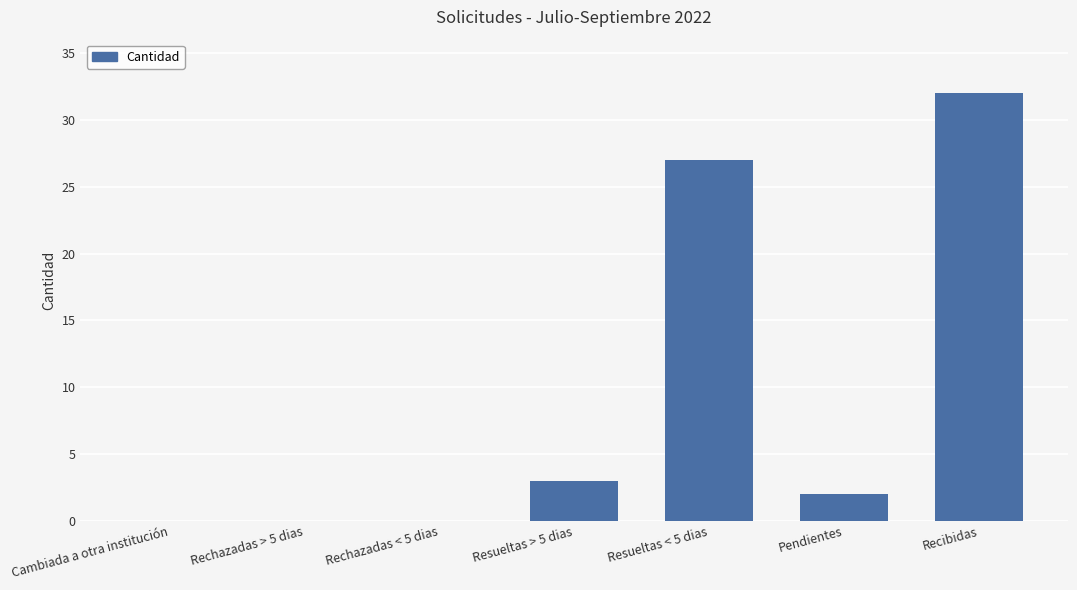

The value at Cambiada a otra institución is 0. True or false?

True